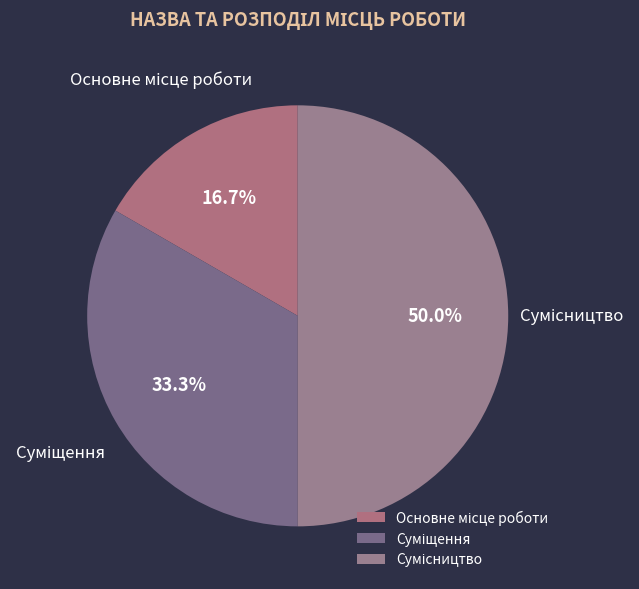

To the nearest percent, what portion does Суміщення represent?

33%